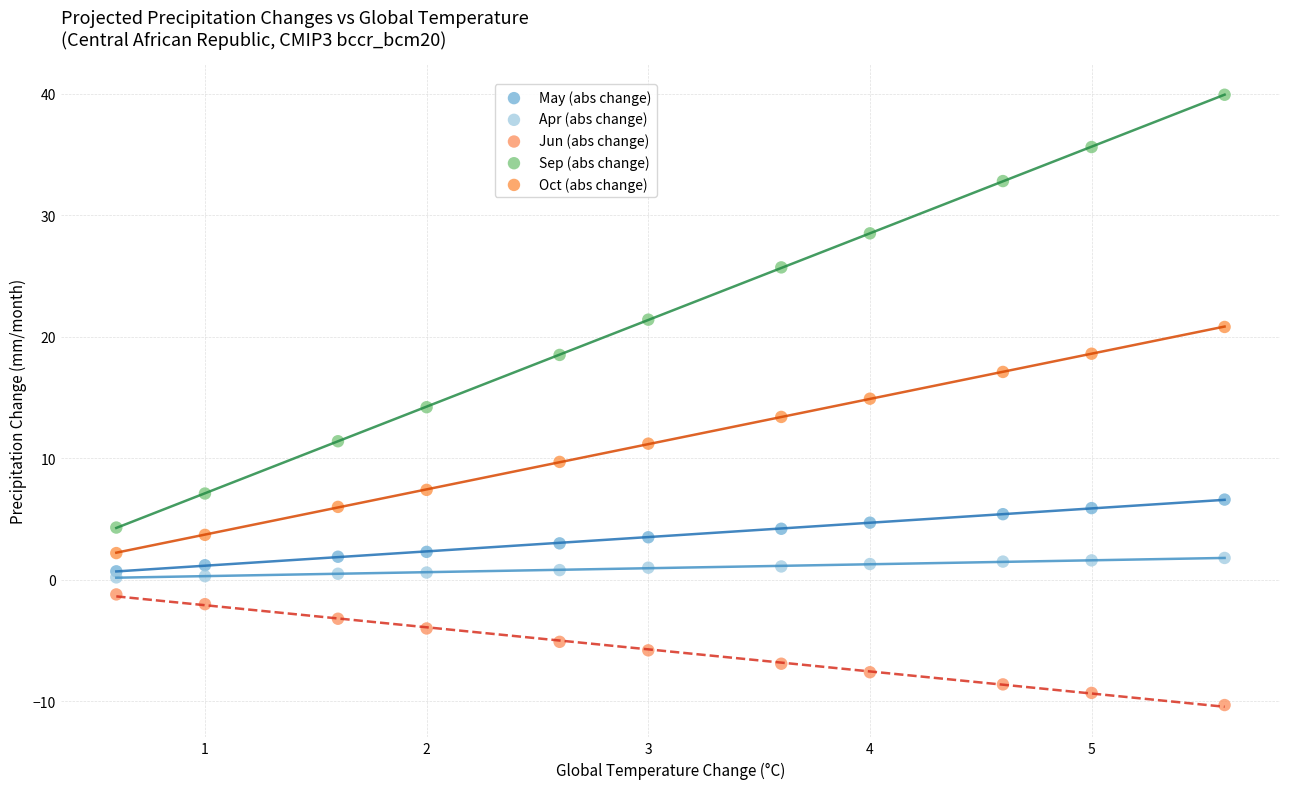

In the Sep (abs change) series, what Y value is closest to 22?

21.4